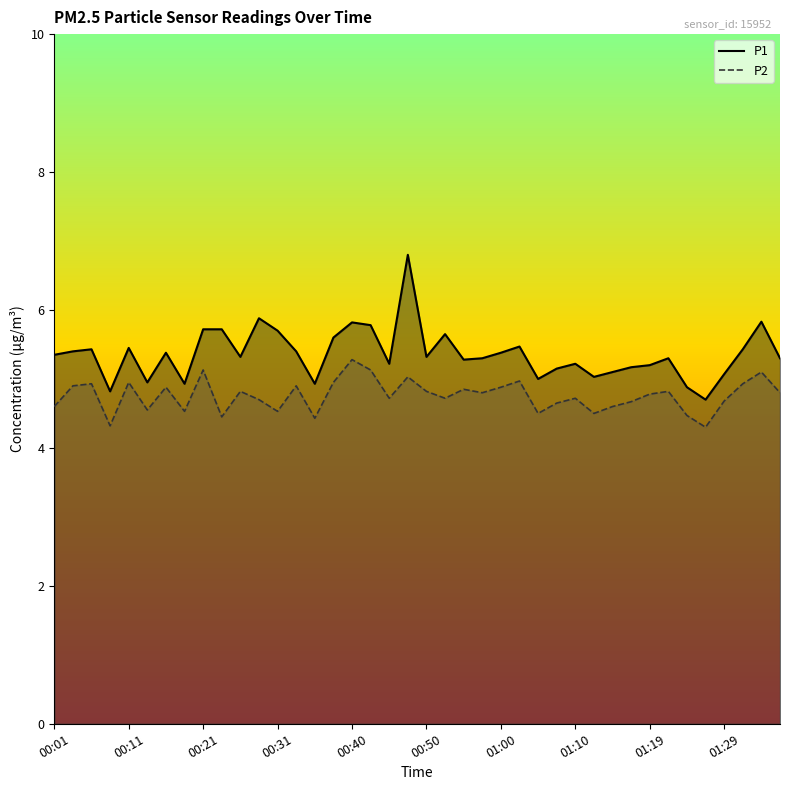

At which category does P1 reach its first local valley?

00:08